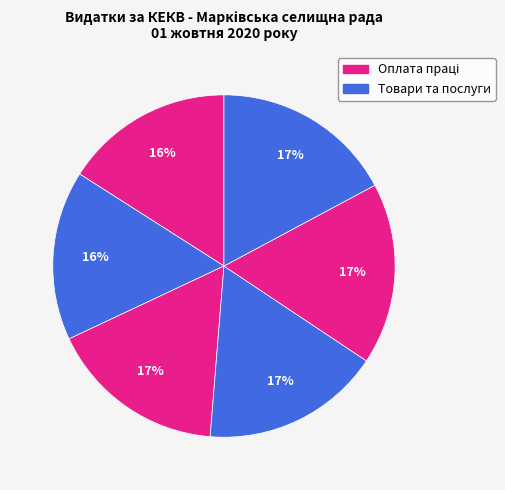

How many slices are in this pie chart?

6